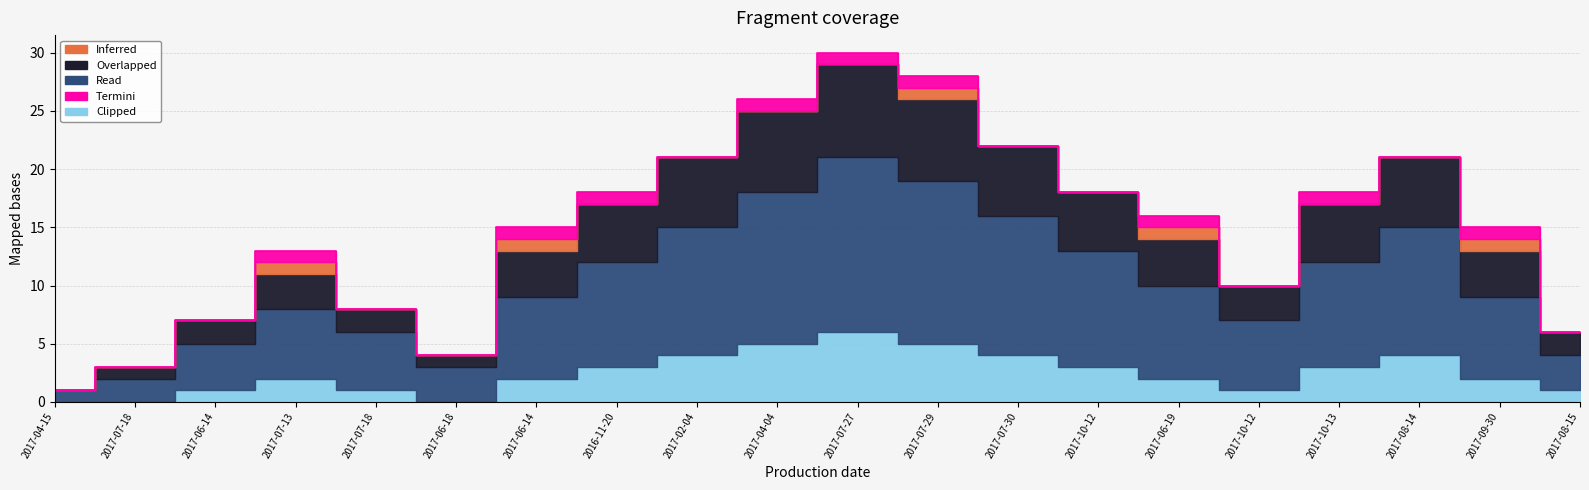

What is the difference between the second highest and second lowest values in the Read series?

12